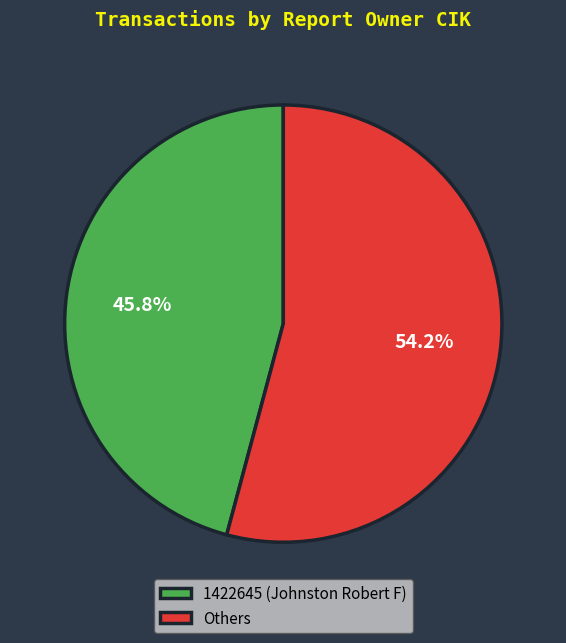

What is the ratio of the value at Others to the value at 1422645 (Johnston Robert F)?

1.2